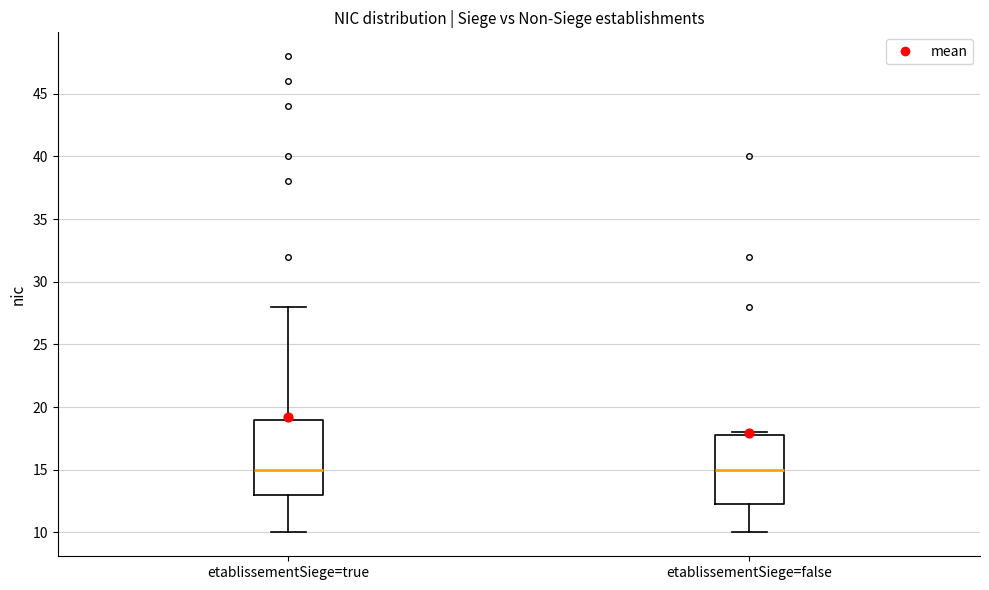

Reading left to right, transcribe this box plot: for each box, give where its median line is, the range the box spans, and where its two whiskers end, as read against the y-axis. The values are not printed on the chart, so give them approximately, as read against the axis.

etablissementSiege=true: median 15.0, box 13.0 to 19.0, whiskers 10.0 to 28.0
etablissementSiege=false: median 15.0, box 12.5 to 18.0, whiskers 10.0 to 18.0 (just above the box's upper edge)